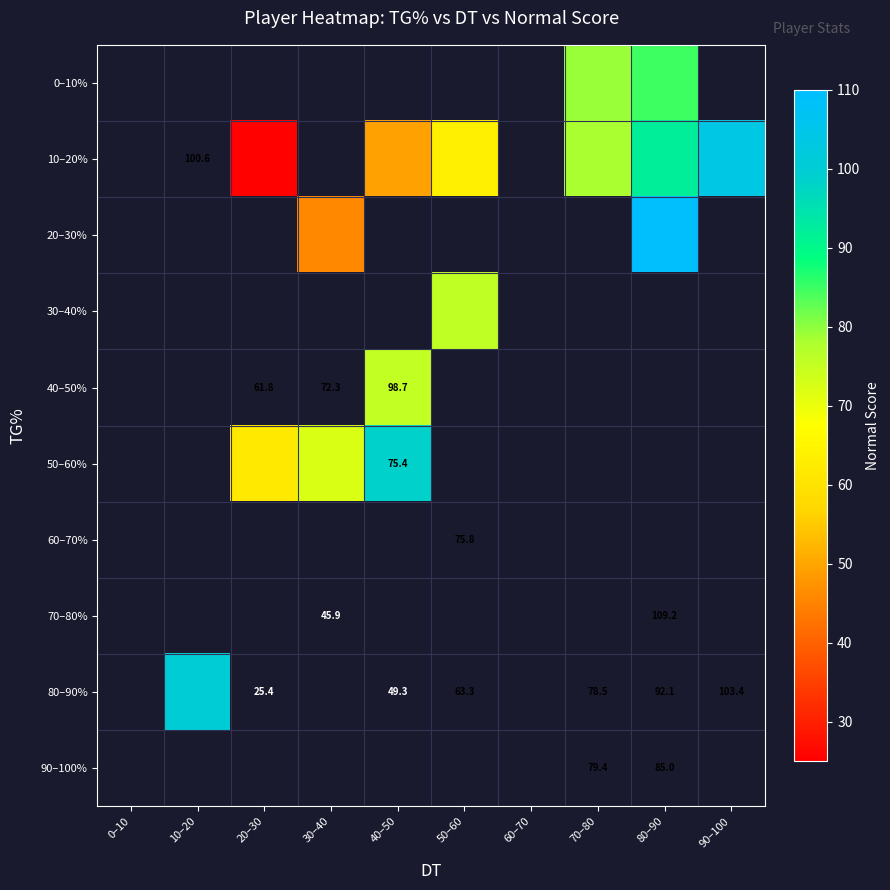

Which category has the highest value across all series?

80–90